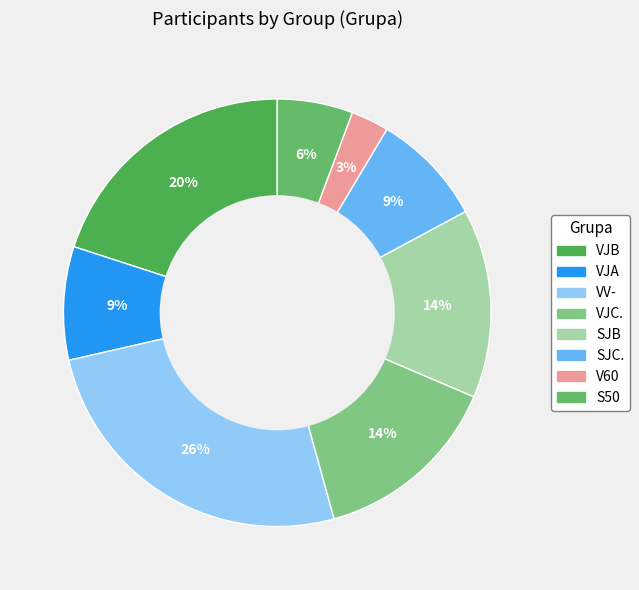

To the nearest percent, what is the difference between the V60 and SJB slice percentages?

11%